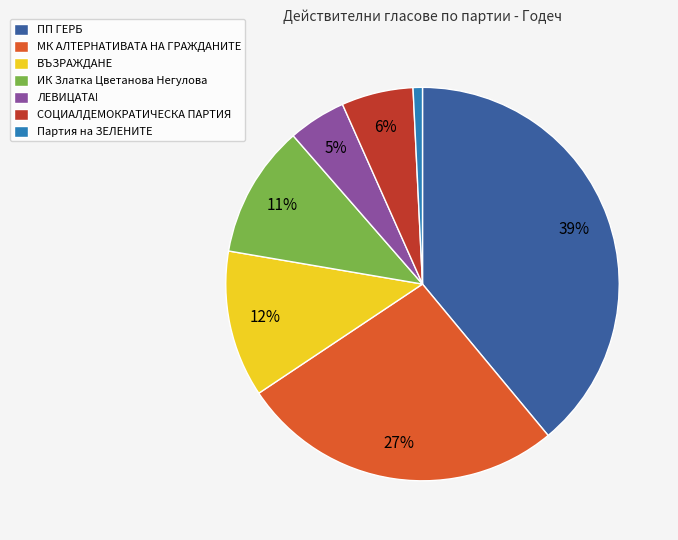

To the nearest percent, what portion does МК АЛТЕРНАТИВАТА НА ГРАЖДАНИТЕ represent?

27%